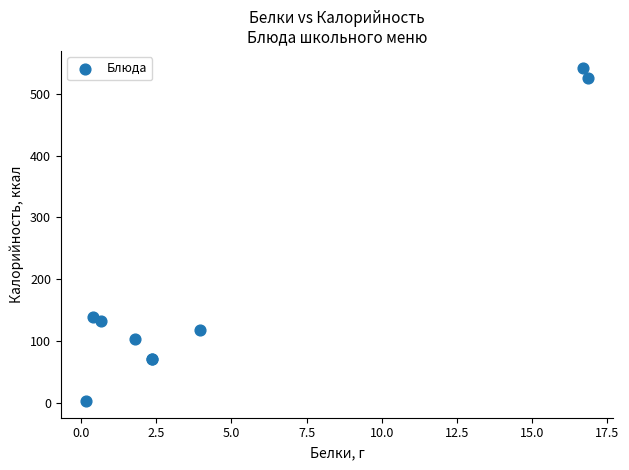

What Y value in the scatter plot is closest to 272?

138.8